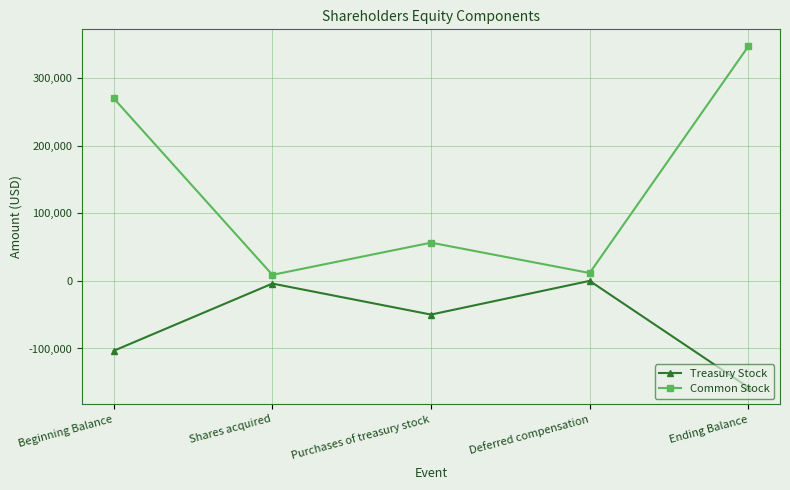

Where is Common Stock nearest to the value 177668?

Beginning Balance